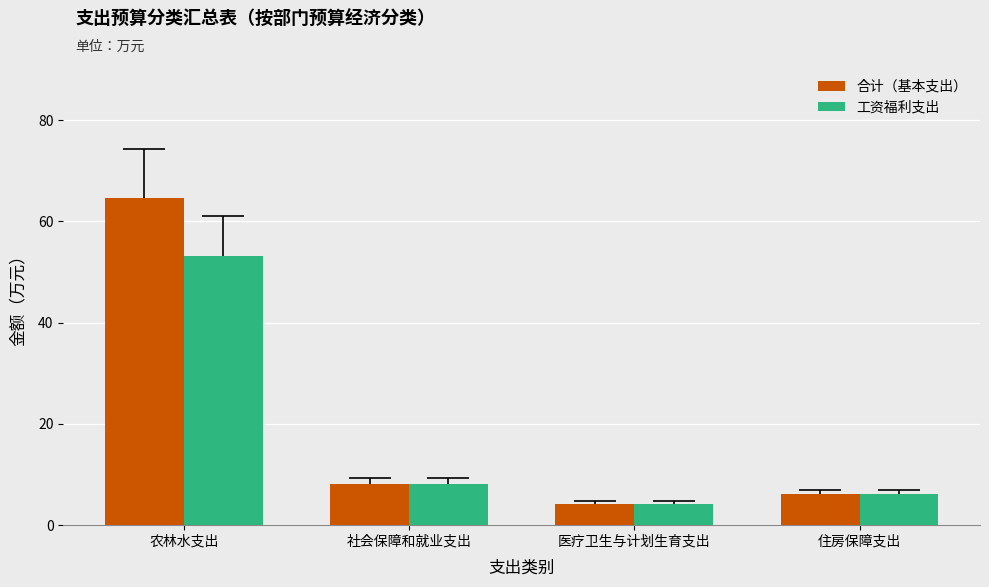

What is the value of the 合计（基本支出） bar at the 3rd from the left?

4.2